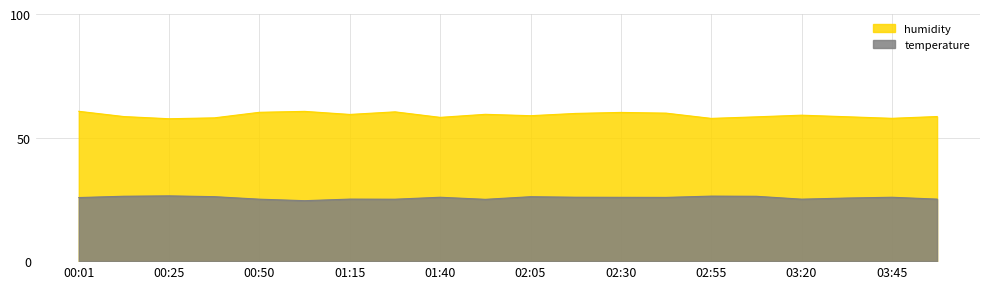

True or false: temperature and humidity cross at least once.

False